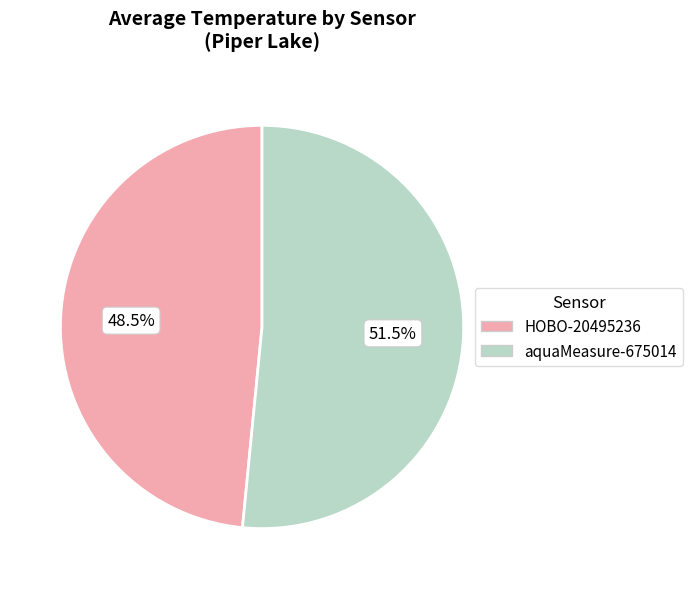

Is it true that aquaMeasure-675014 is 38% of the pie?

False